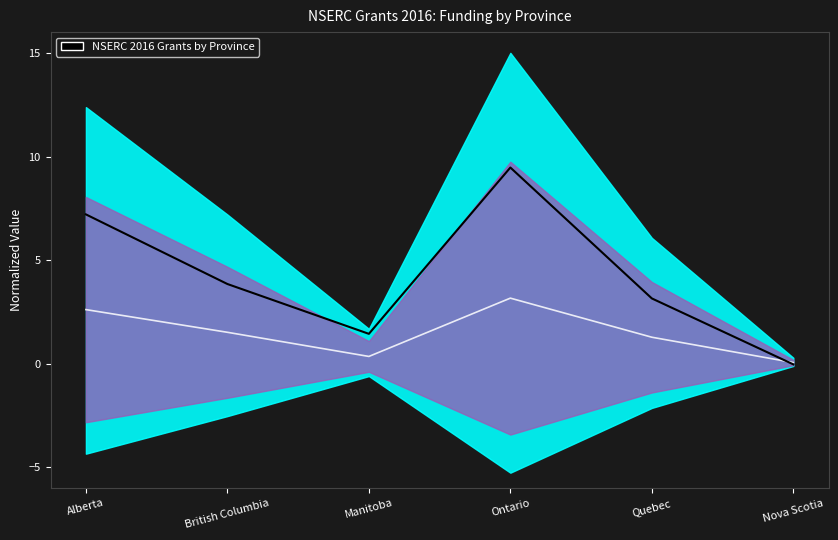

Between Alberta and British Columbia, which is larger?

Alberta